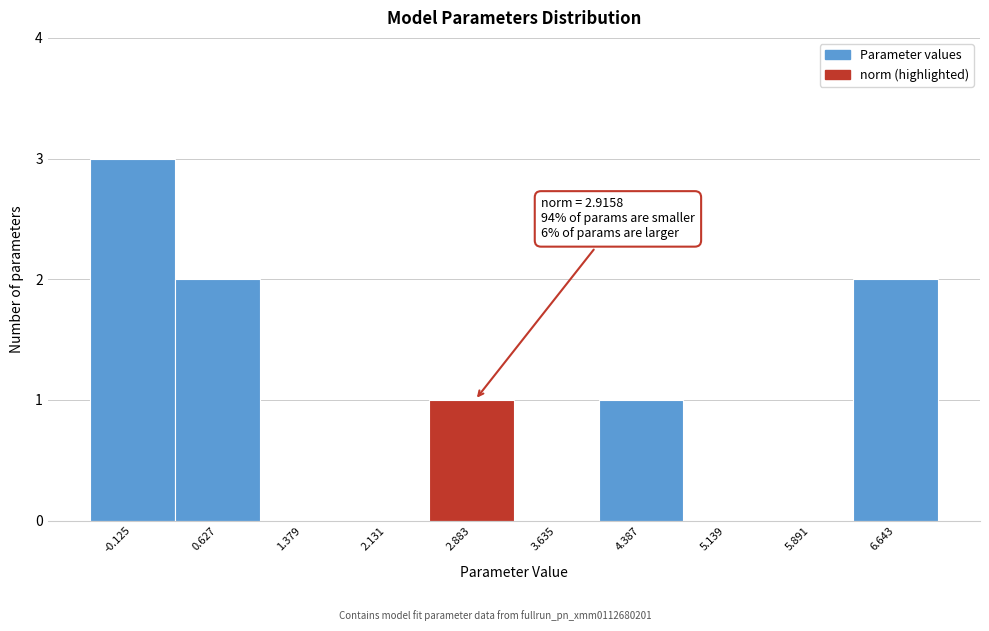

Over which range of the x-axis is the bar tallest?

-0.5 to 0.3